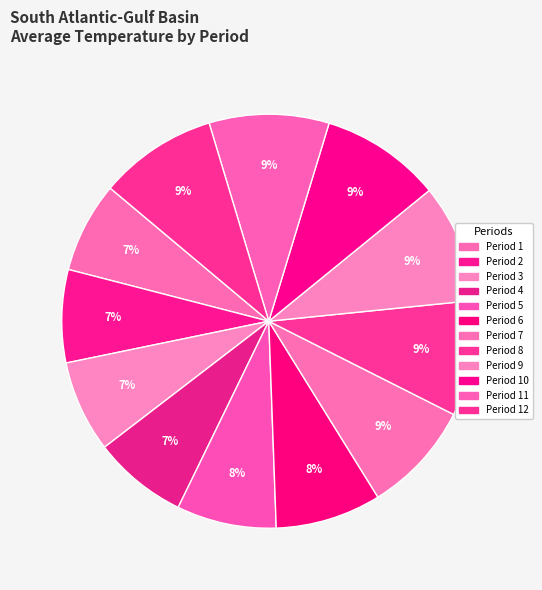

How many slices are in this pie chart?

12